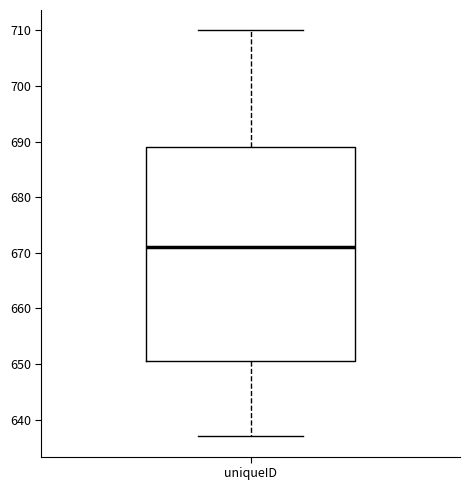

Where does the median line of the box for uniqueID sit on the y-axis? The values are not printed on the chart, so give them approximately, as read against the axis.

671